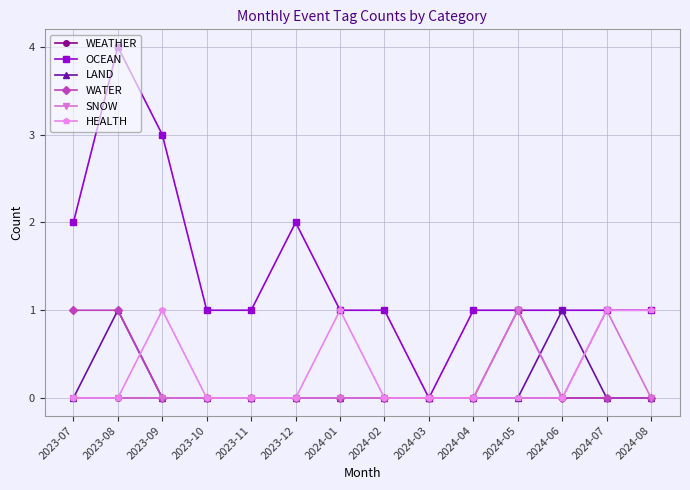

What position from the left is 2024-07?

13